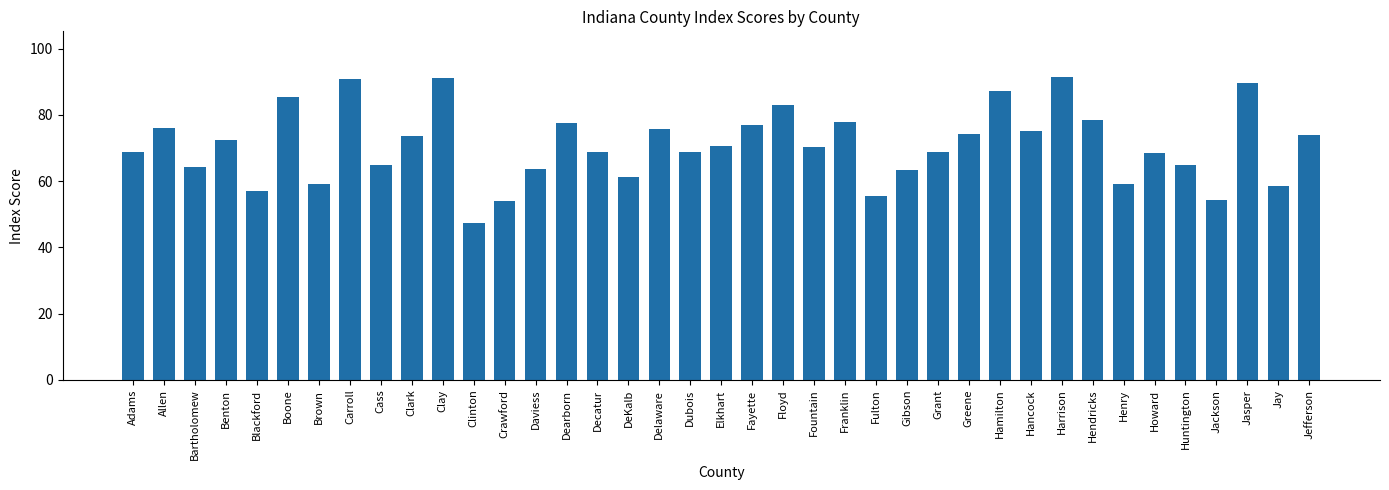

How many values are below 70?

19